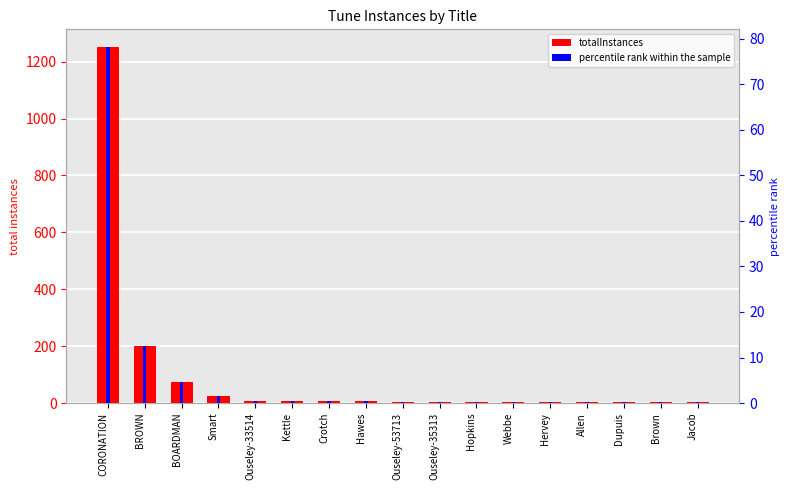

What is the value of the totalInstances bar at the 1st from the left?

1251.0